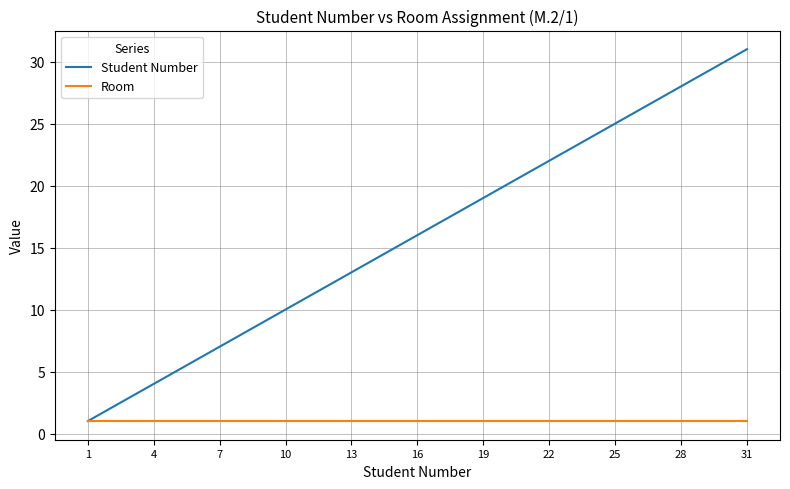

What is the maximum value shown in the chart?

31